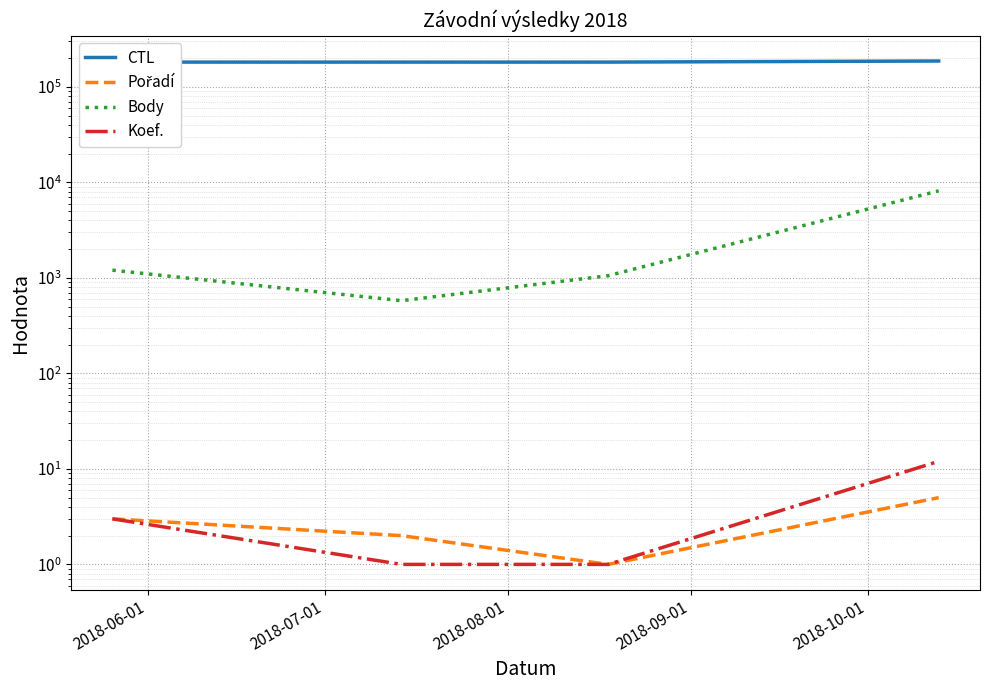

Reading left to right, list all the values displayed in this chart.

CTL: 182121	182135	182144	187021
Pořadí: 3	2	1	5
Body: 1206	578	1055	8169
Koef.: 3	1	1	12